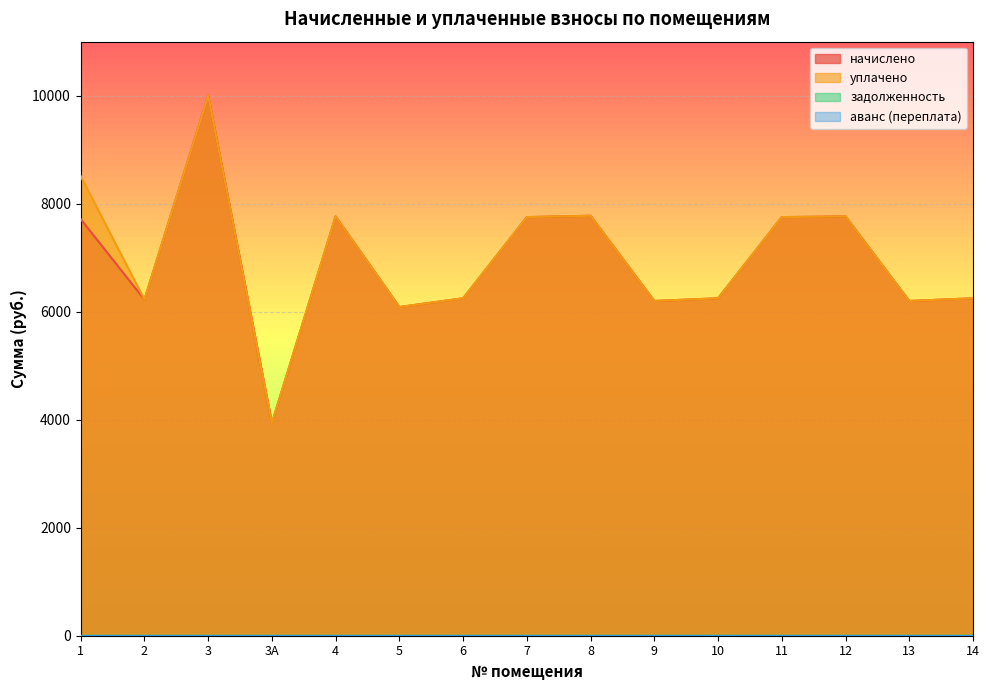

At which label does задолженность reach its minimum?

1